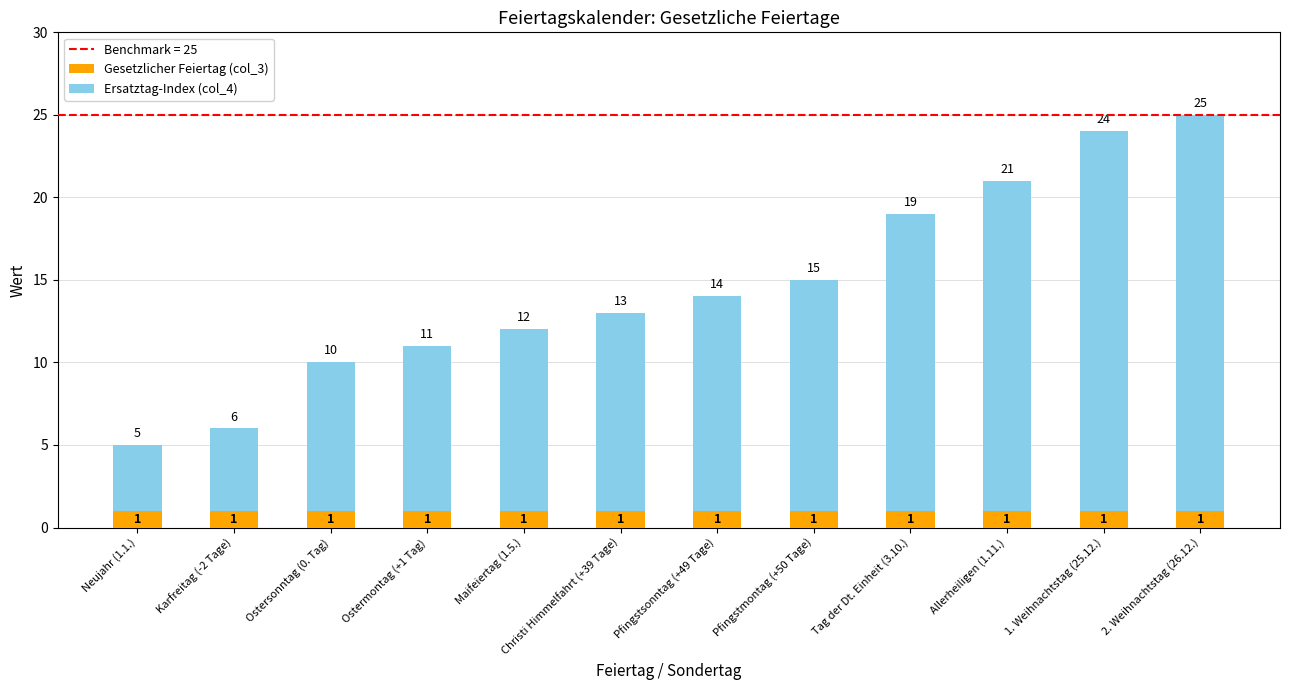

The value of Gesetzlicher Feiertag (col_3) at Tag der Dt. Einheit (3.10.) is 2. True or false?

False